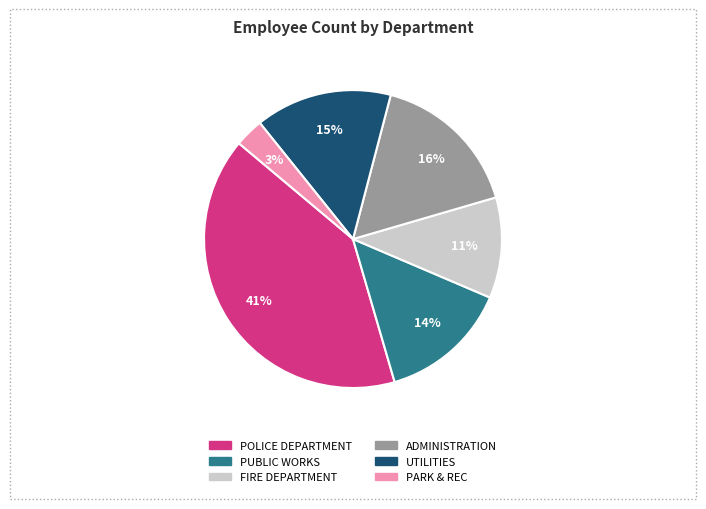

Combined, do ADMINISTRATION and UTILITIES account for over 50%?

No